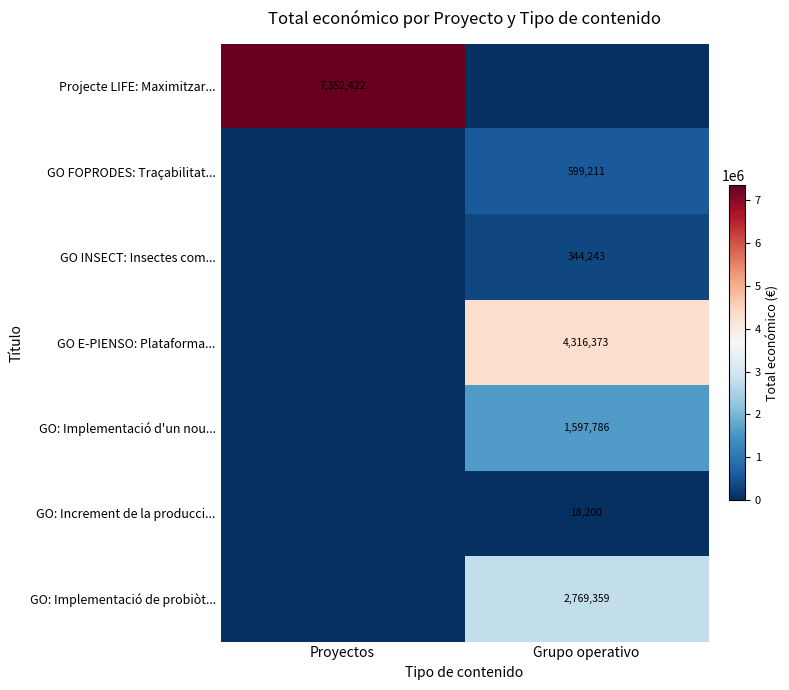

Is the value of GO: Increment de la producci... at Grupo operativo greater than the value of Projecte LIFE: Maximitzar... at Proyectos?

No